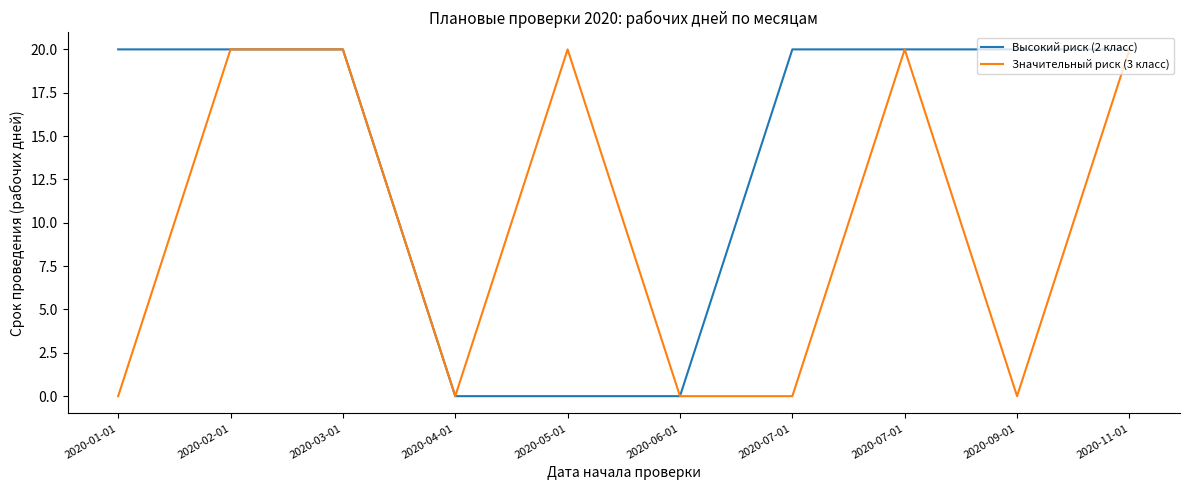

Does the chart have visible grid lines?

No